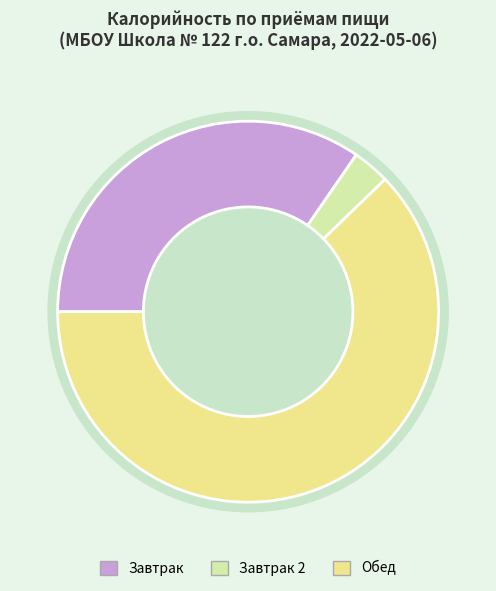

True or false: Завтрак 2 accounts for 3% of the total.

True